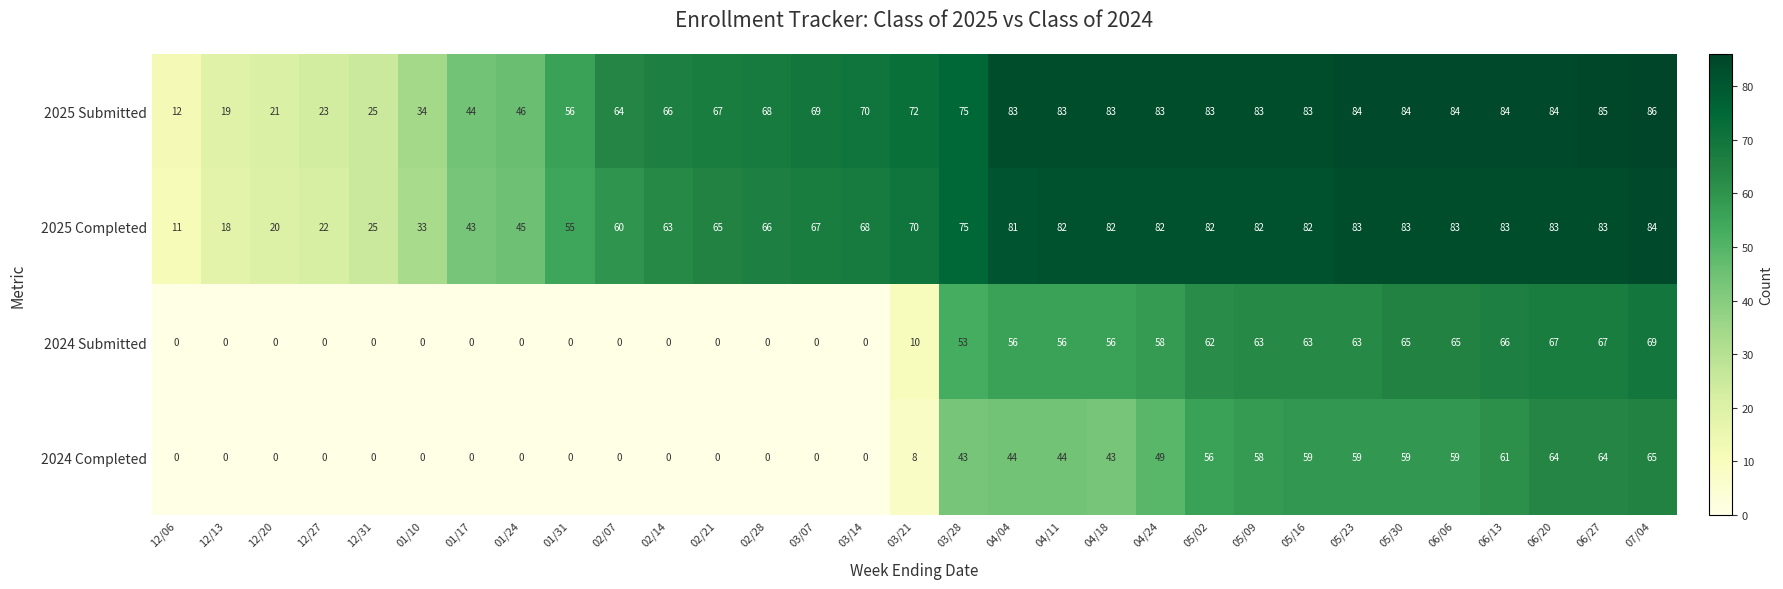

Read the 2025 Completed value at 06/13, to the nearest 10.

80